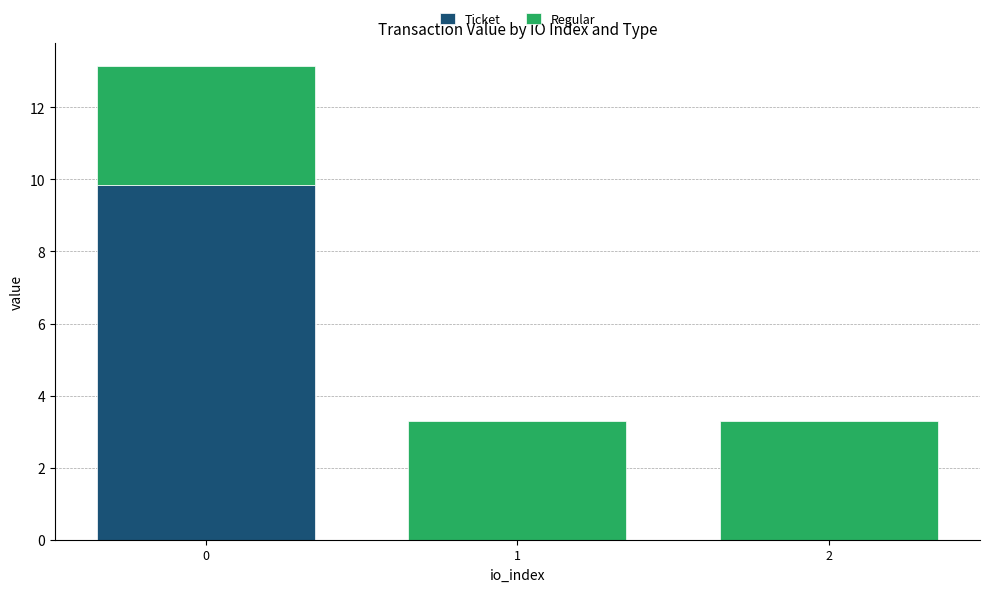

What are all the series names shown in the legend?

Ticket, Regular